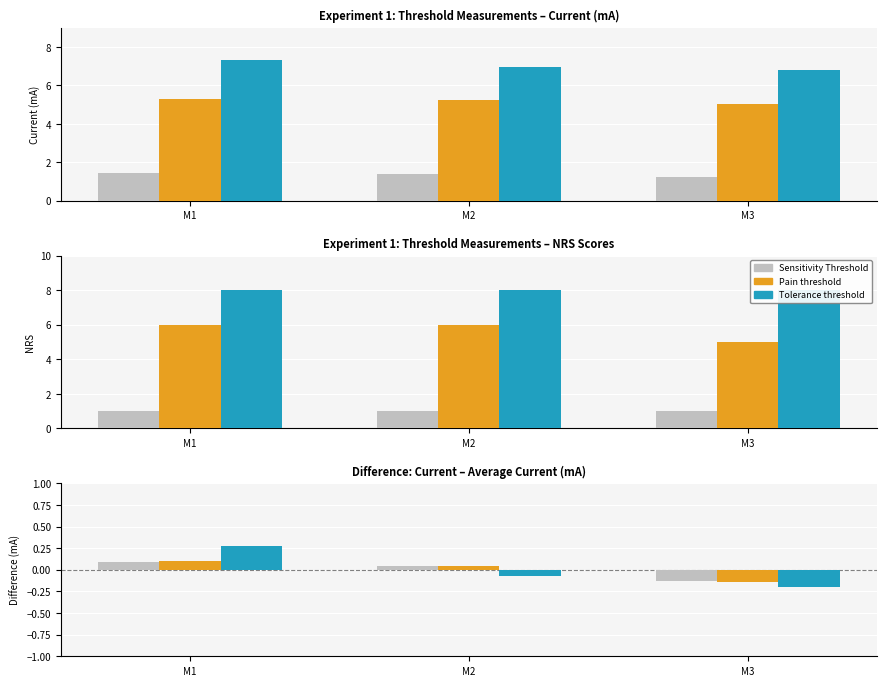

Is the value of Sensitivity Threshold at M2 greater than the value of Pain threshold at M3?

Yes